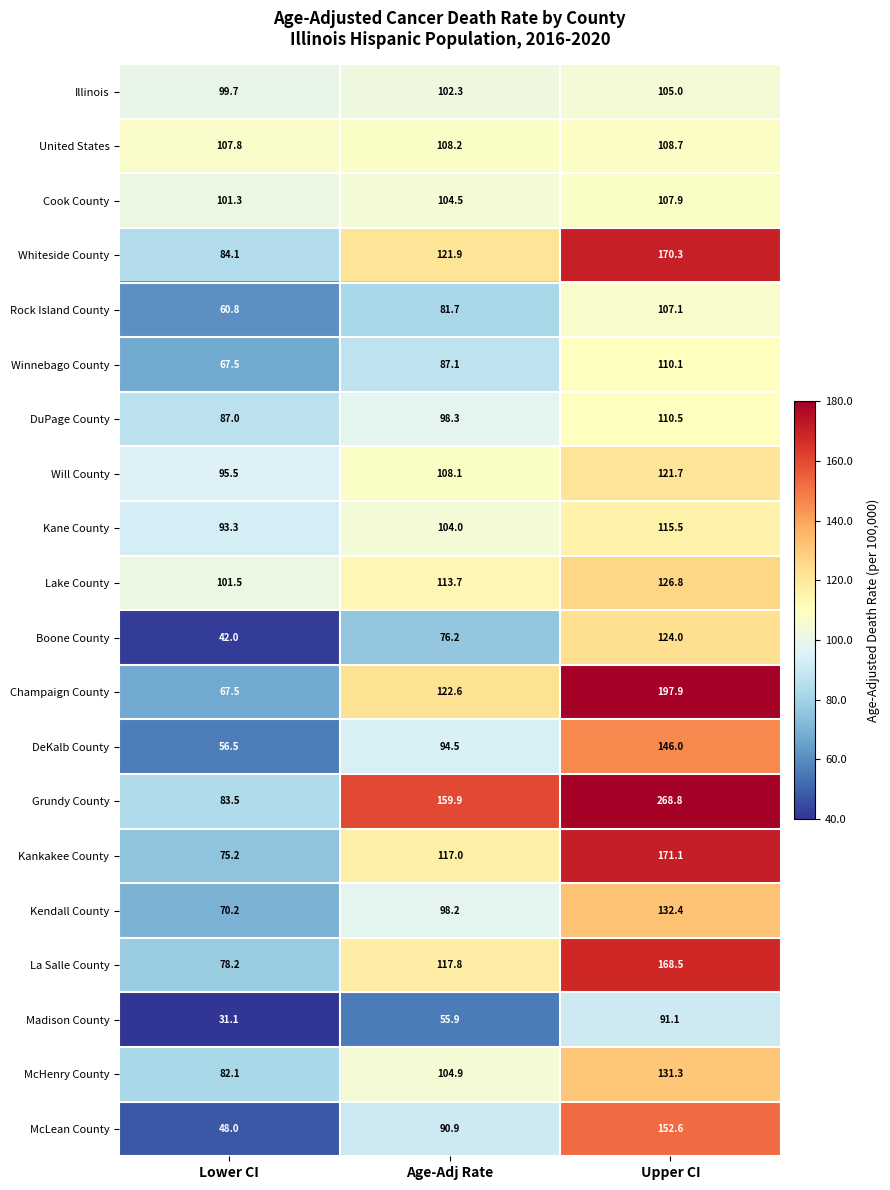

The Boone County series shows 124.0 at Upper CI. True or false?

True